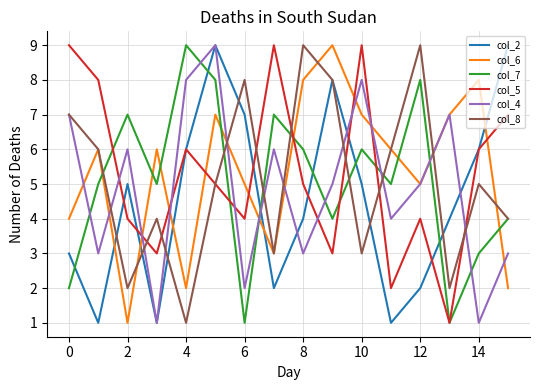

At how many categories does at least one series exceed 1?

16